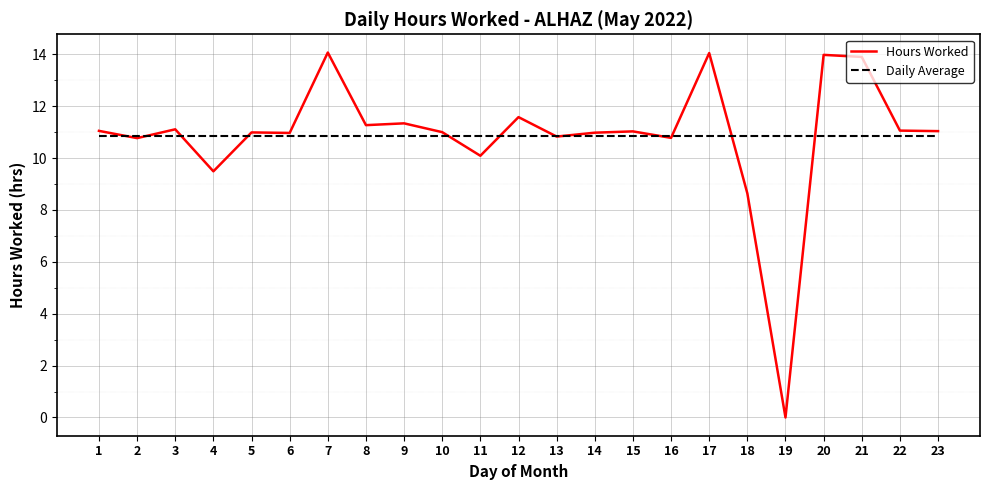

What is the maximum value shown in the chart?

14.1